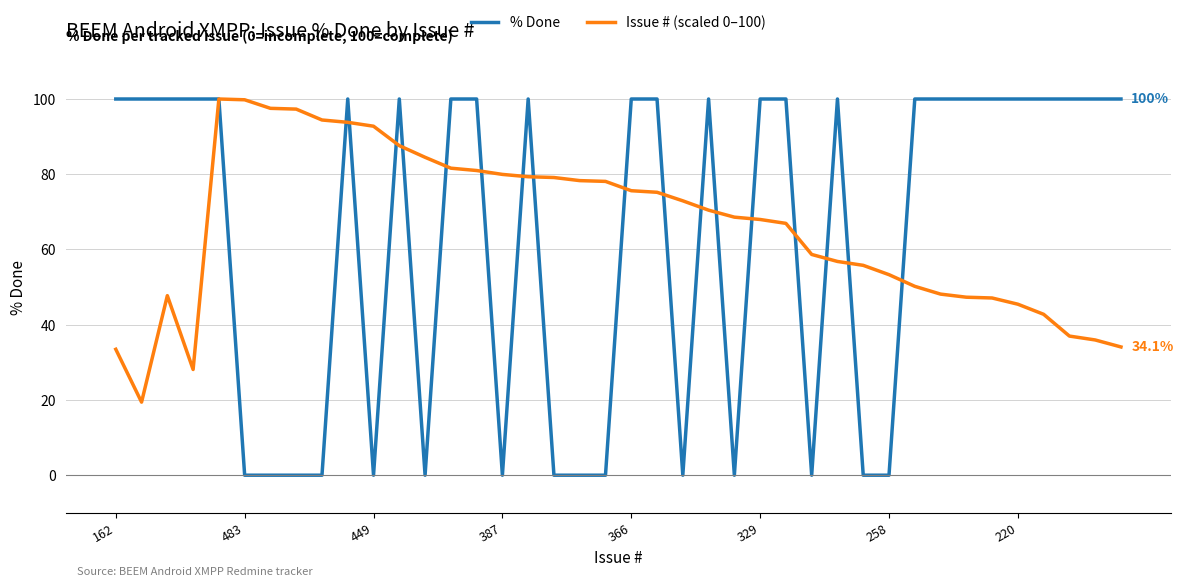

What is the difference between the maximum and second lowest values in the Issue # (scaled 0–100) series?

71.9